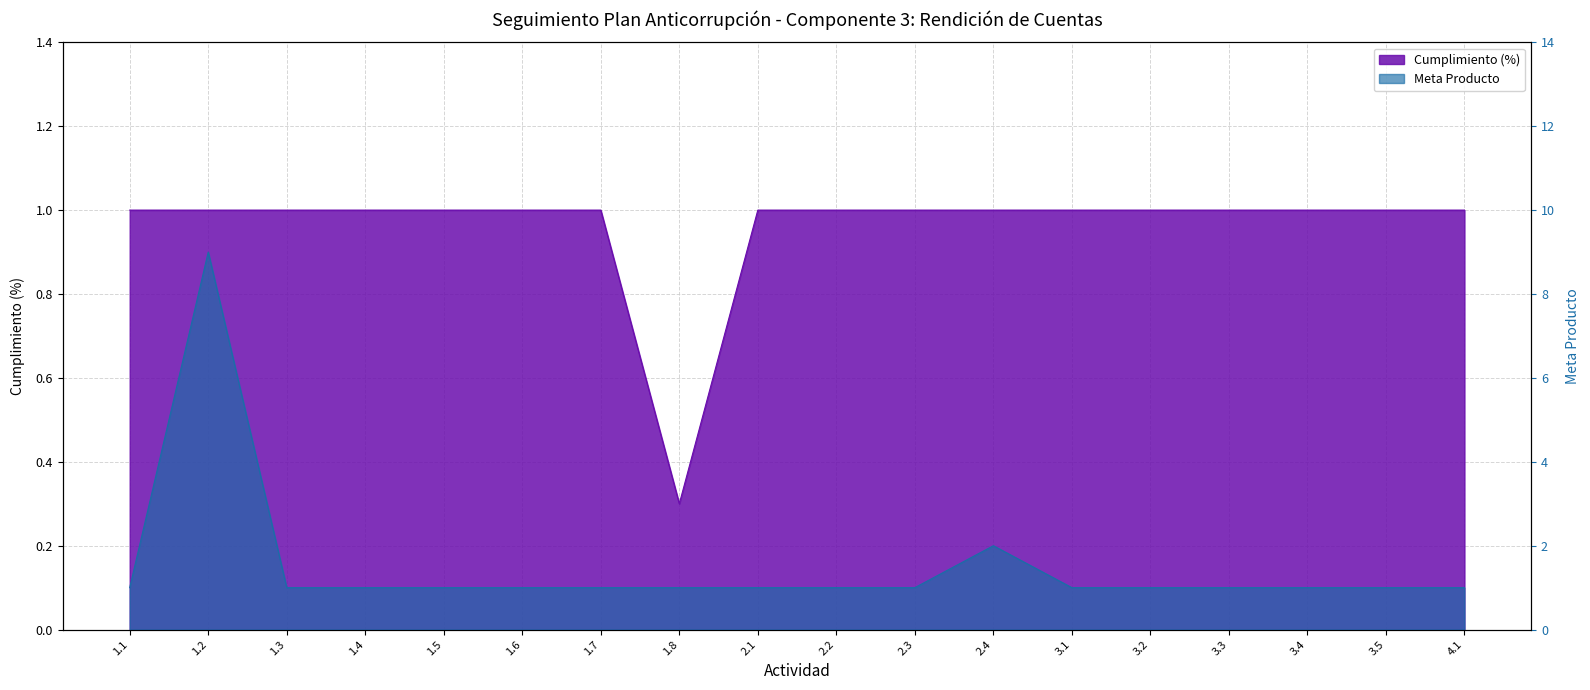

The value of Cumplimiento (%) at 1.8 is 0.2. True or false?

False